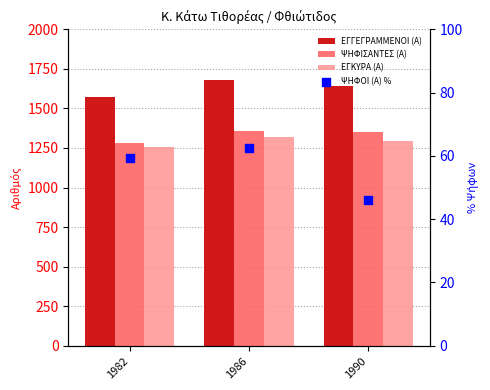

Which series contains the highest Y value?

ΕΓΓΕΓΡΑΜΜΕΝΟΙ (Α)